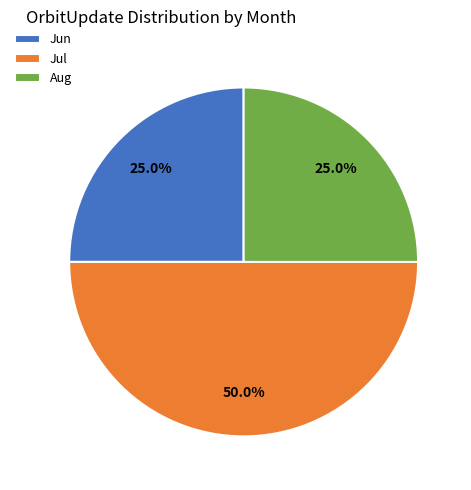

What portion of the pie excludes Jun?

75.0%